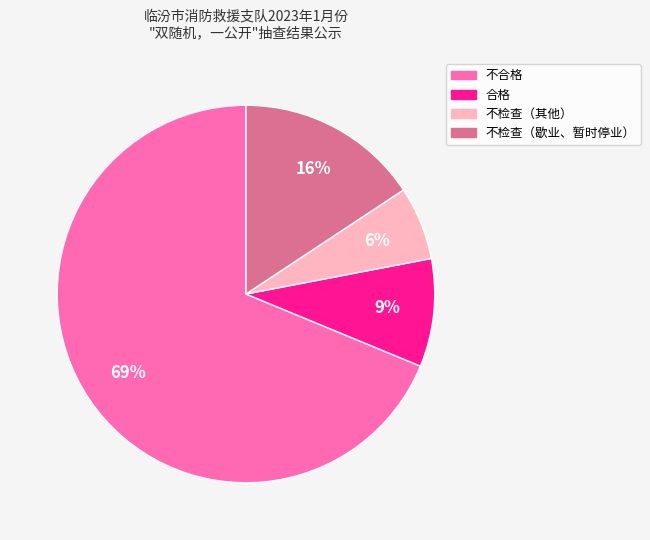

To the nearest percent, what percentage of the pie is 不检查（歇业、暂时停业）?

16%